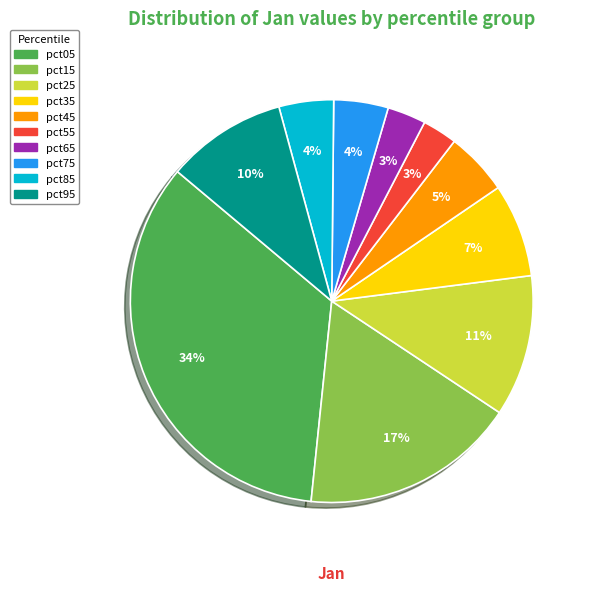

Count the number of slices in the pie.

10